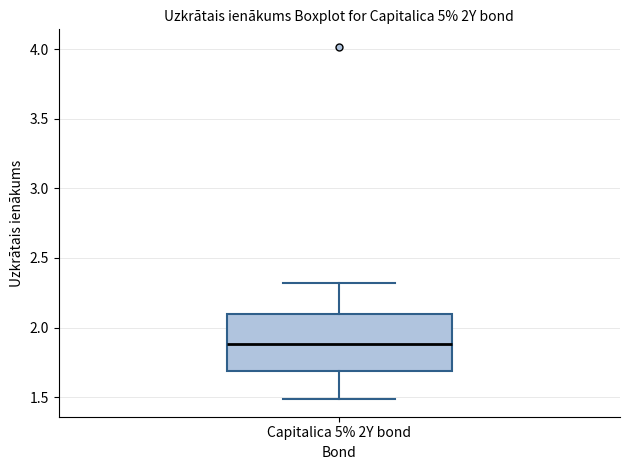

Read this box plot against the y-axis: the position of the median line, the range covered by the box, and the ends of both whiskers. The values are not printed on the chart, so give them approximately, as read against the axis.

median 1.9, box 1.7 to 2.1, whiskers 1.5 to 2.3